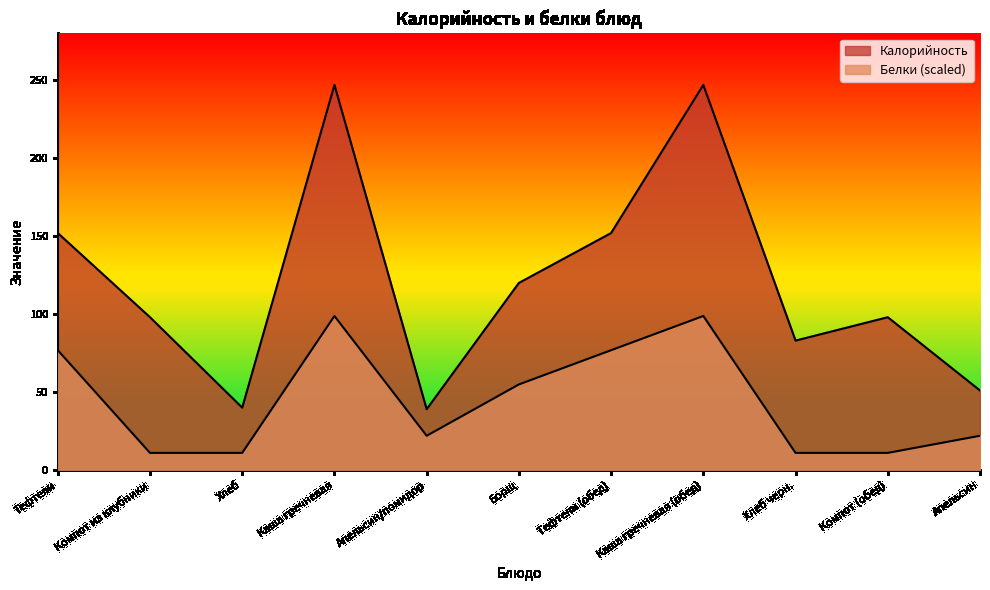

Reading right to left, list all the values displayed in this chart.

Калорийность: Апельсин=51.0	Компот (обед)=98.0	Хлеб черн.=83.0	Каша гречневая (обед)=247.0	Тефтели (обед)=152.0	Борщ=120.0	Апельсин/помидор=39.0	Каша гречневая=247.0	Хлеб=40.0	Компот из клубники=98.0	Тефтели=152.0
Белки: Апельсин=22.0	Компот (обед)=11.0	Хлеб черн.=11.0	Каша гречневая (обед)=98.8	Тефтели (обед)=76.8	Борщ=54.9	Апельсин/помидор=22.0	Каша гречневая=98.8	Хлеб=11.0	Компот из клубники=11.0	Тефтели=76.8